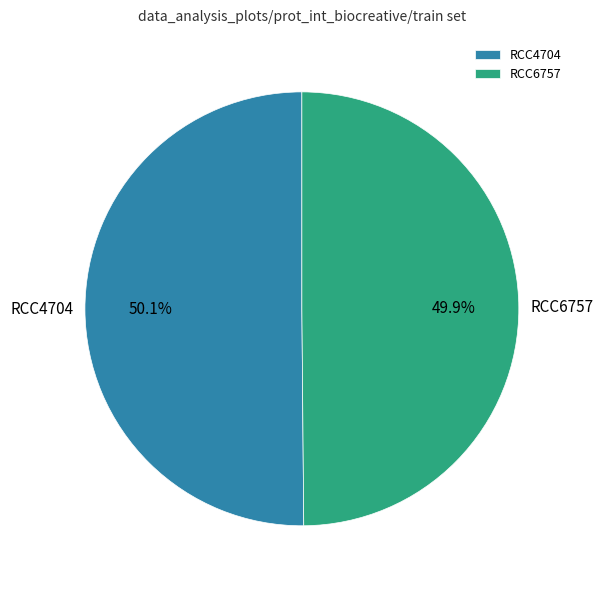

To the nearest percent, what percentage of the pie is RCC4704?

50%